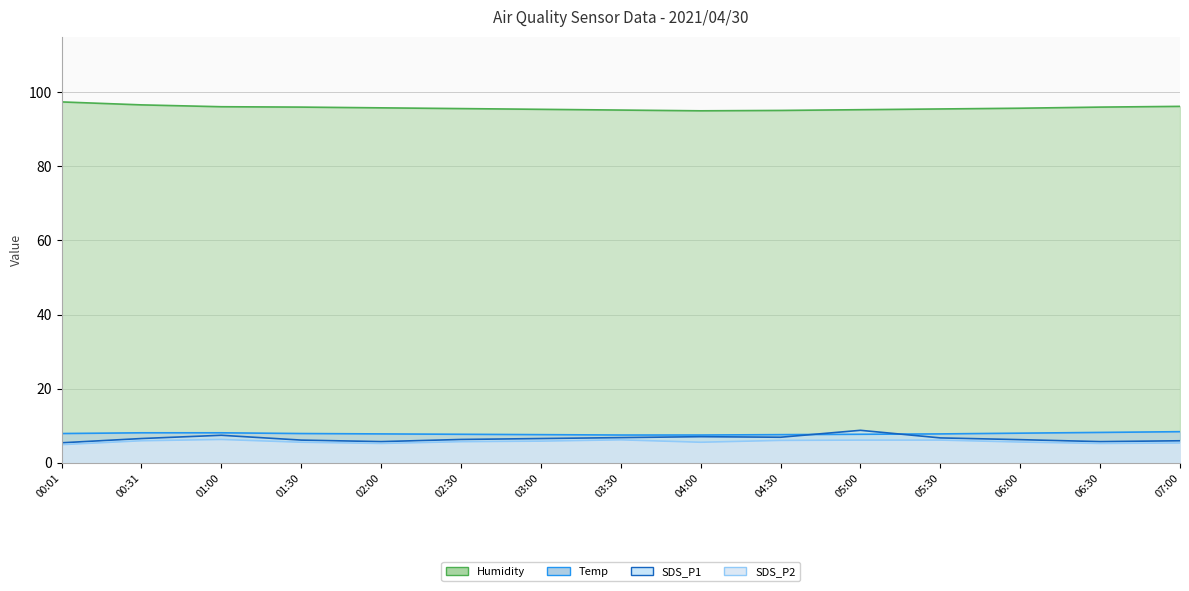

What is the difference between the Humidity values at 03:00 and 04:00?

0.4